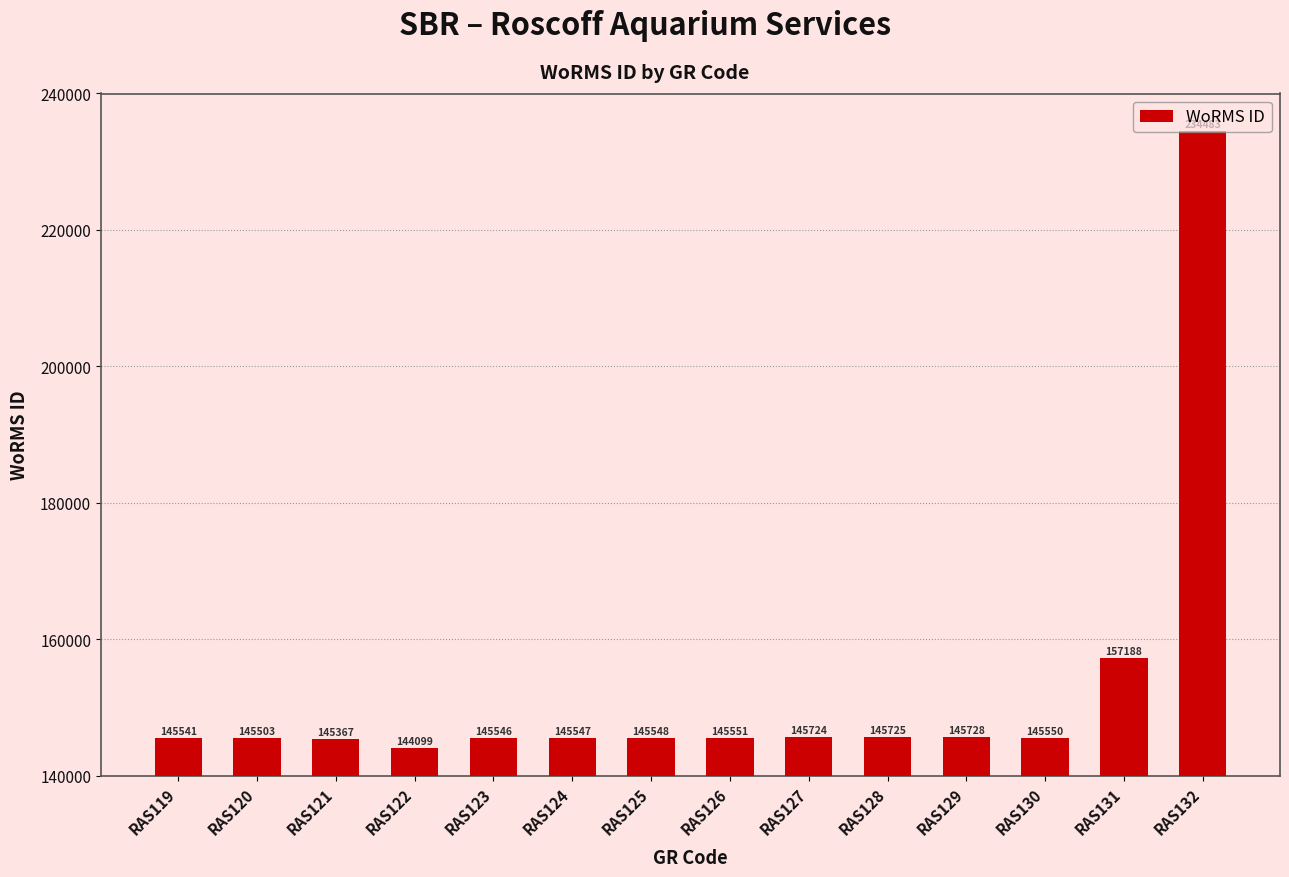

Reading left to right, transcribe all the data shown in this chart.

RAS119=145541	RAS120=145503	RAS121=145367	RAS122=144099	RAS123=145546	RAS124=145547	RAS125=145548	RAS126=145551	RAS127=145724	RAS128=145725	RAS129=145728	RAS130=145550	RAS131=157188	RAS132=234483